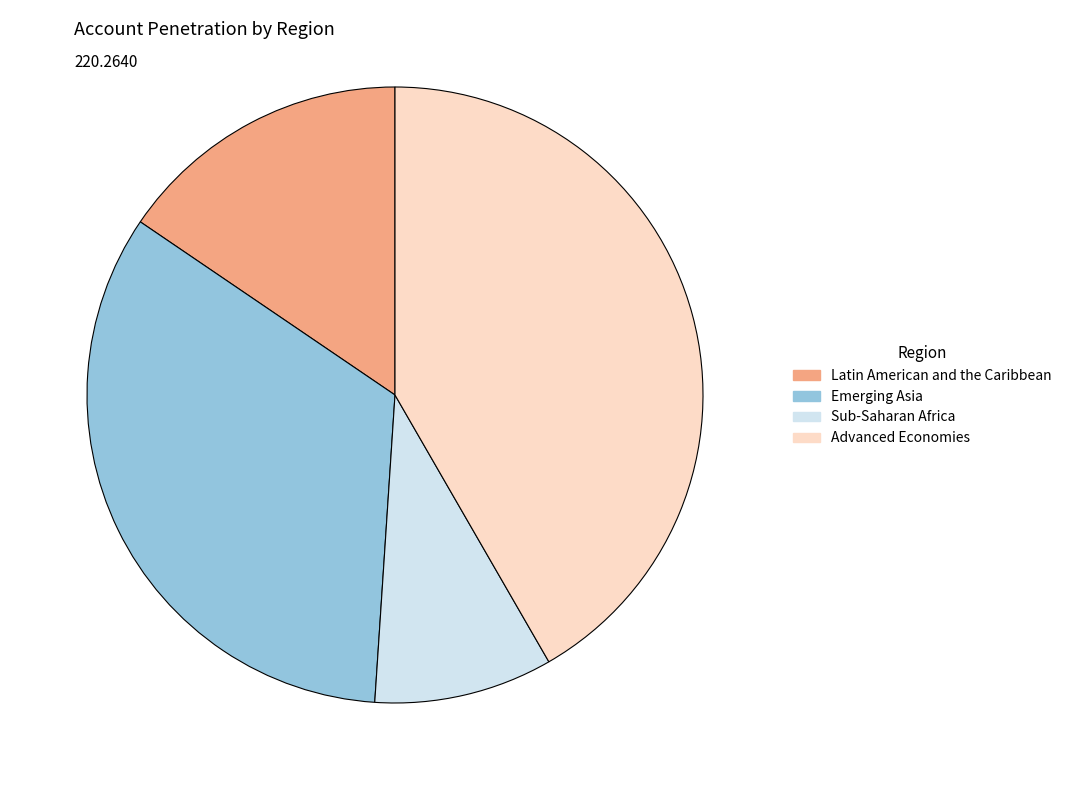

Count the number of slices in the pie.

4